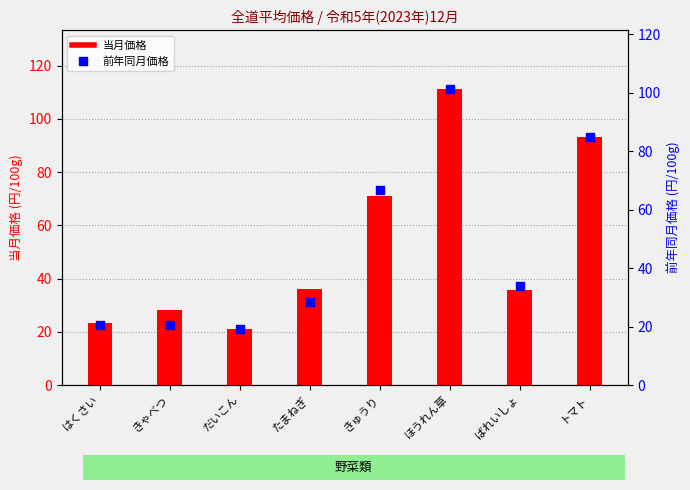

Which series has the largest total across all categories?

当月価格